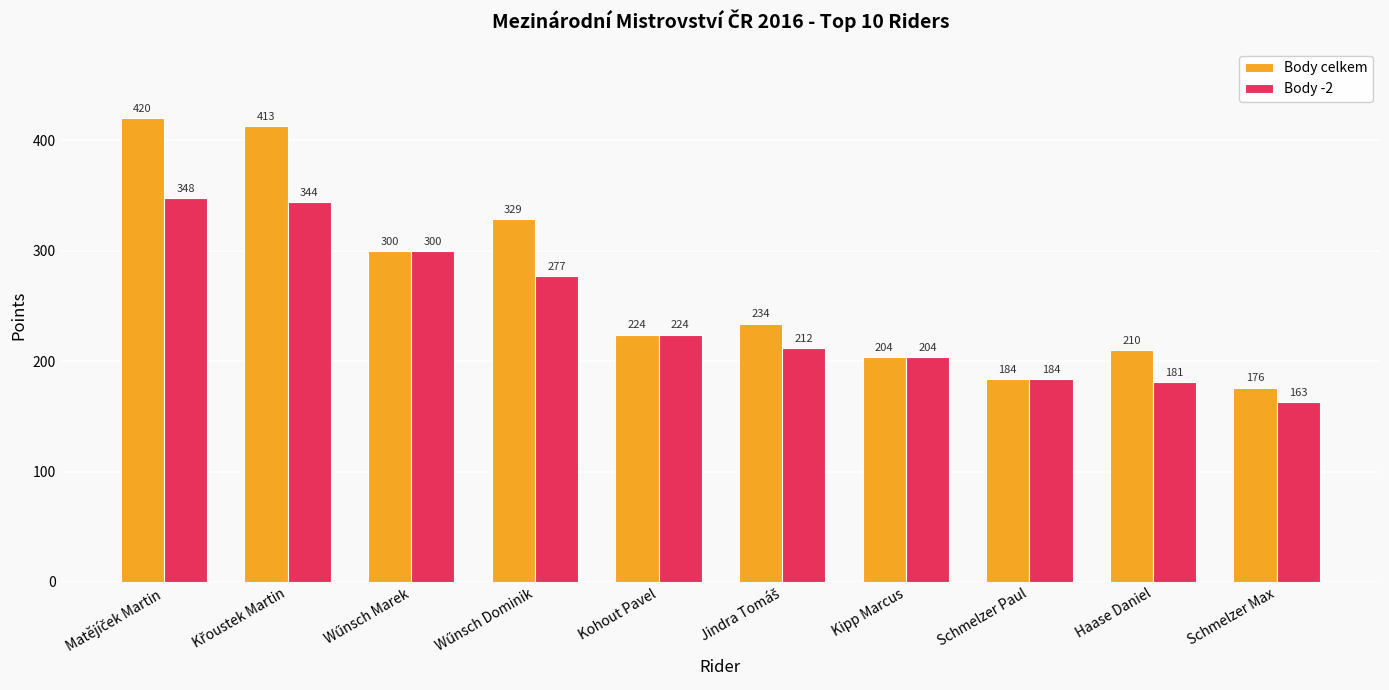

At how many categories does at least one series exceed 305?

3